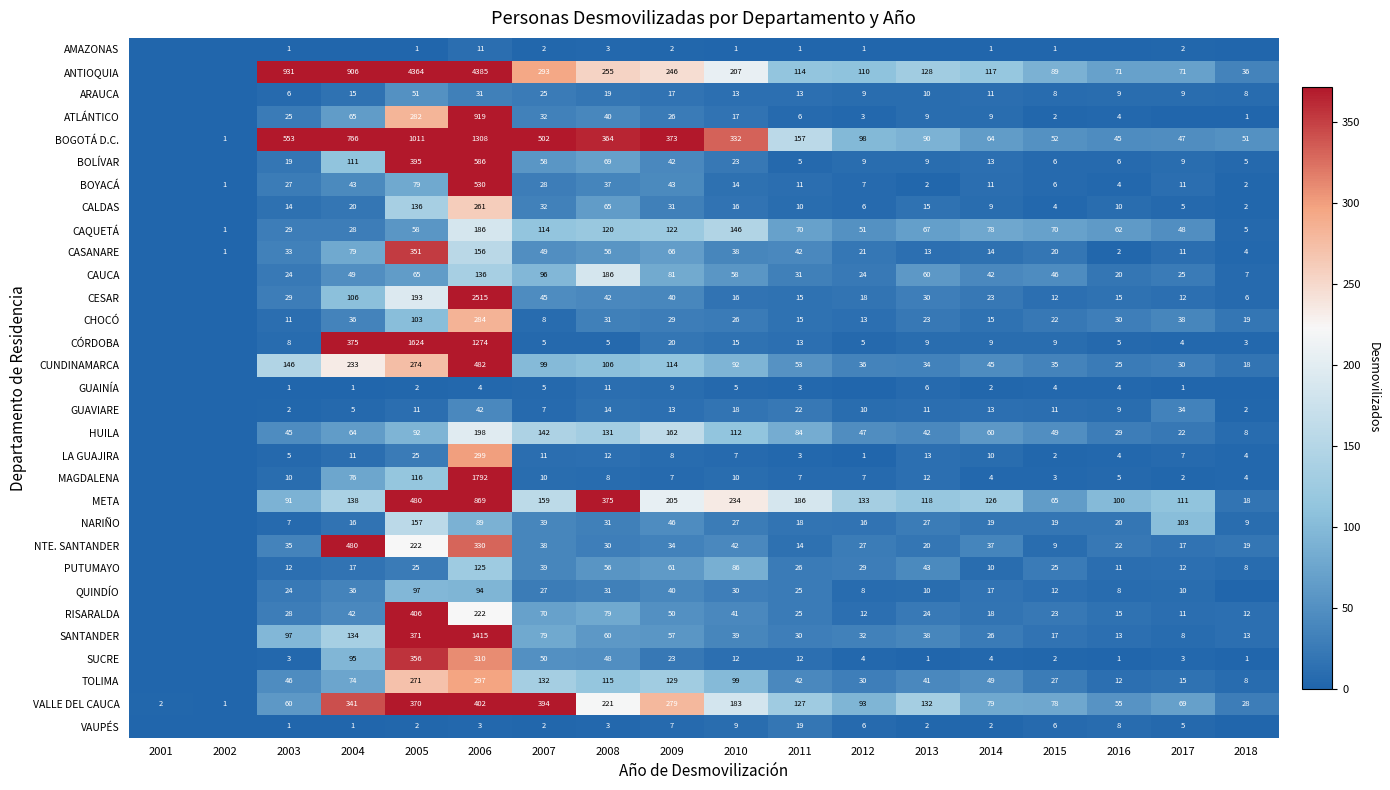

At how many categories does at least one series exceed 451?

5